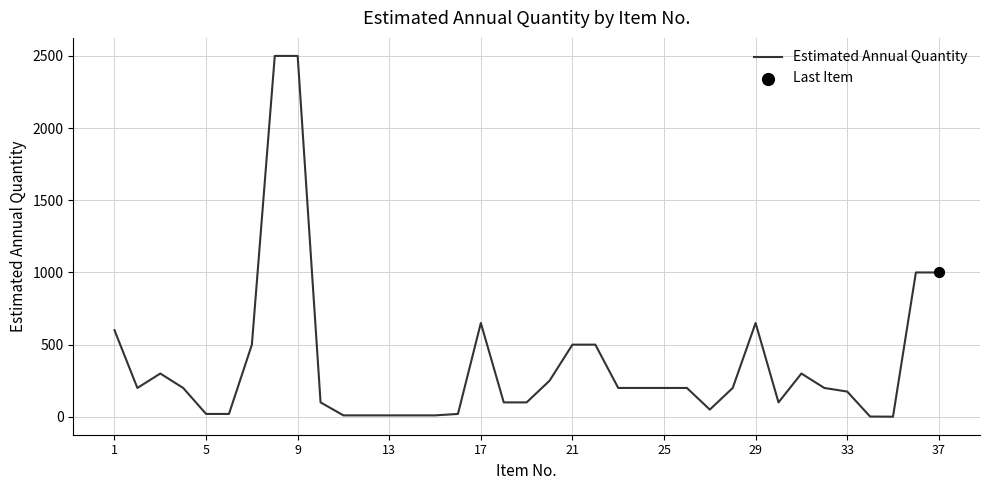

What is the greatest value displayed?

2500